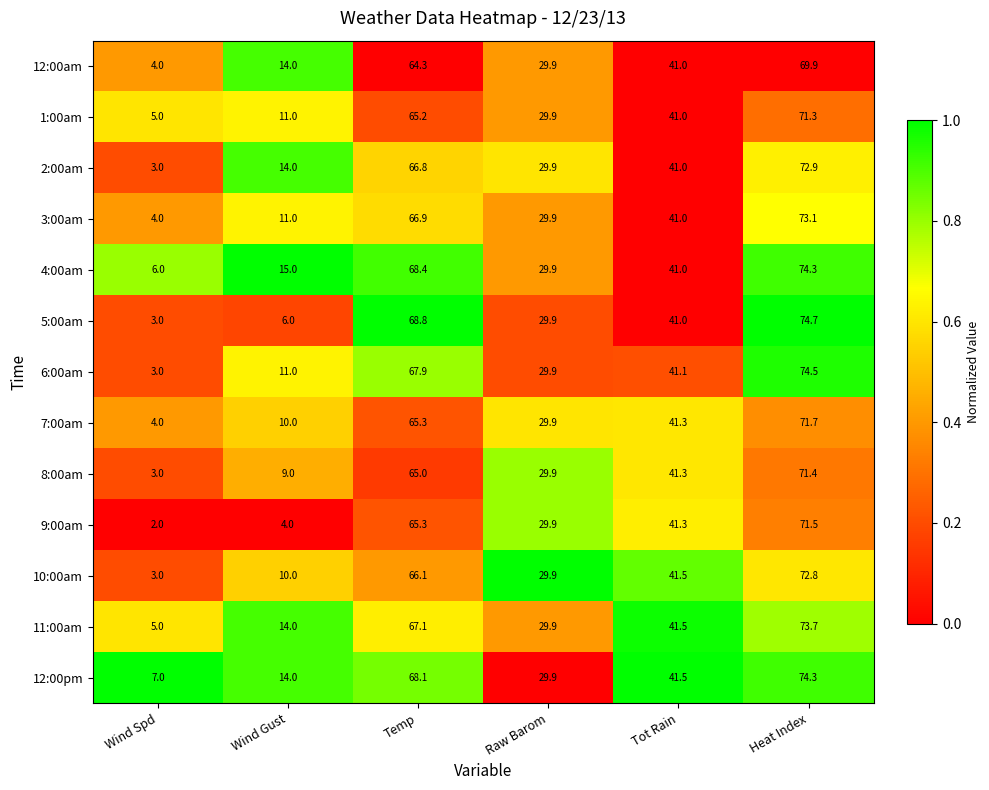

Where does the 1:00am series first go above 41?

Temp